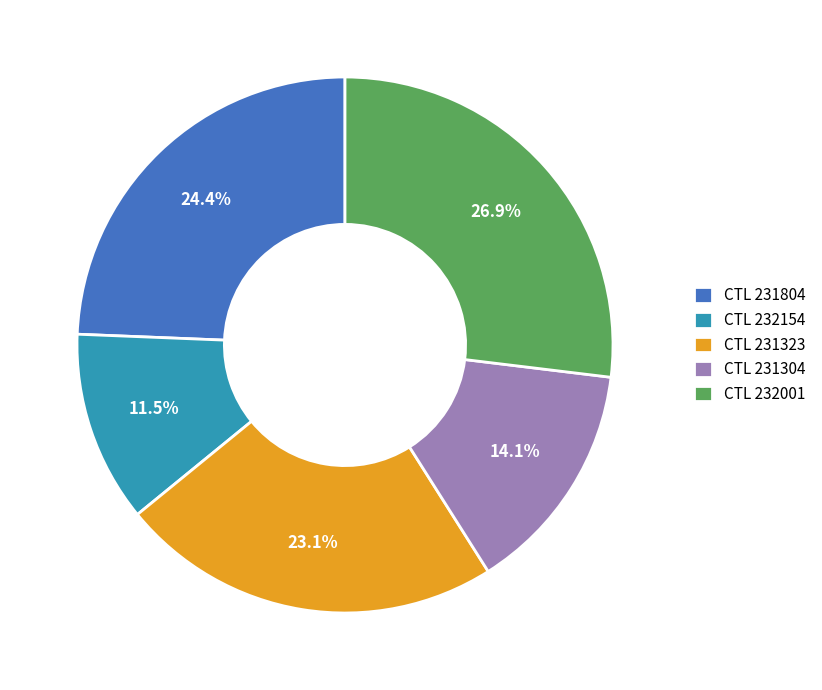

To the nearest percent, what is the average slice percentage?

20%